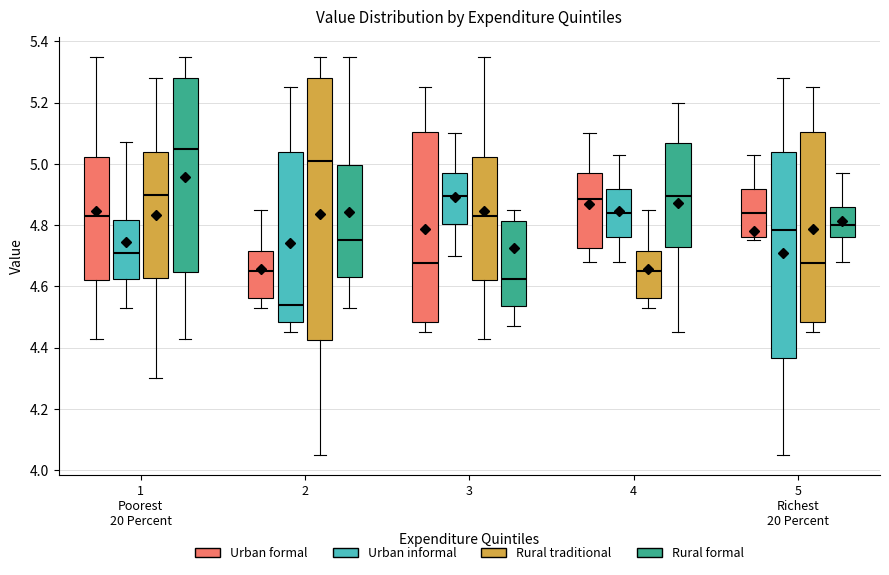

Which box is the tallest, from its lower edge to its upper edge?

2 (Rural traditional)